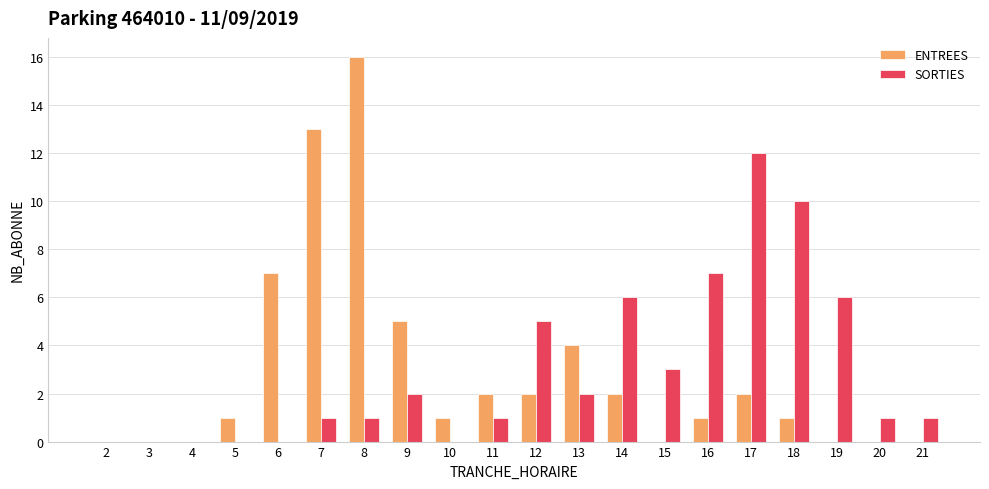

How many categories are shown in the chart?

20